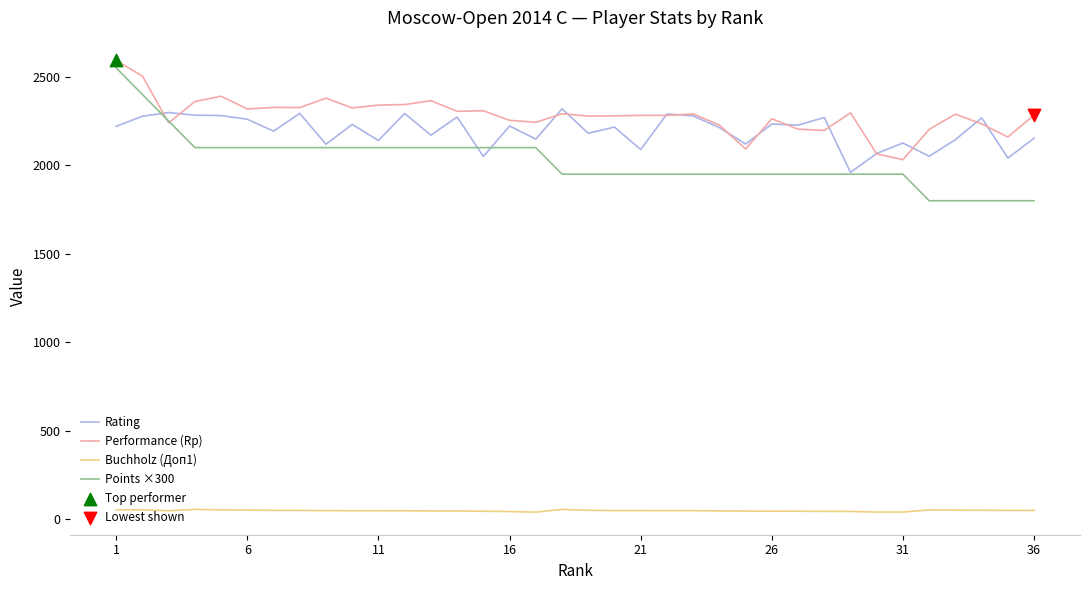

Which series has the widest spread of values?

Points ×300